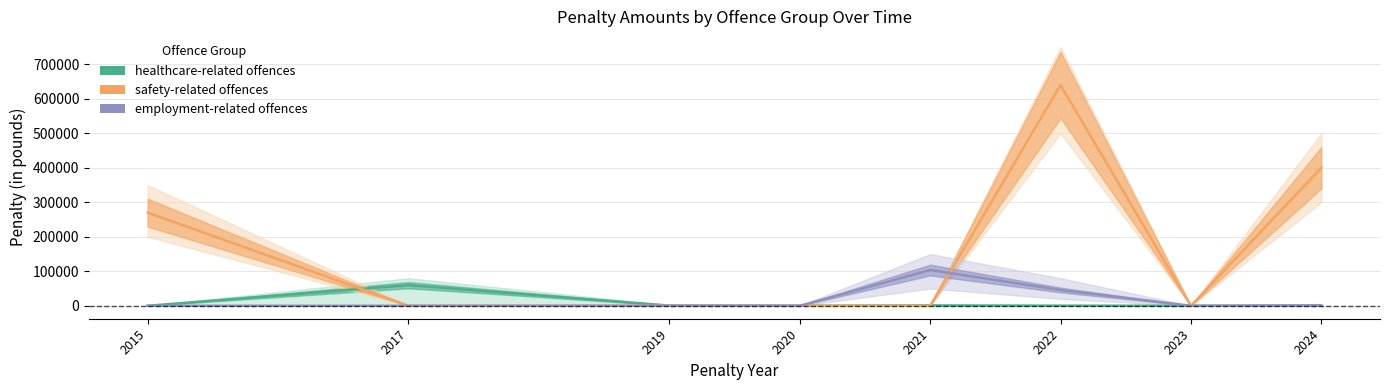

Count the number of data series in this chart.

3